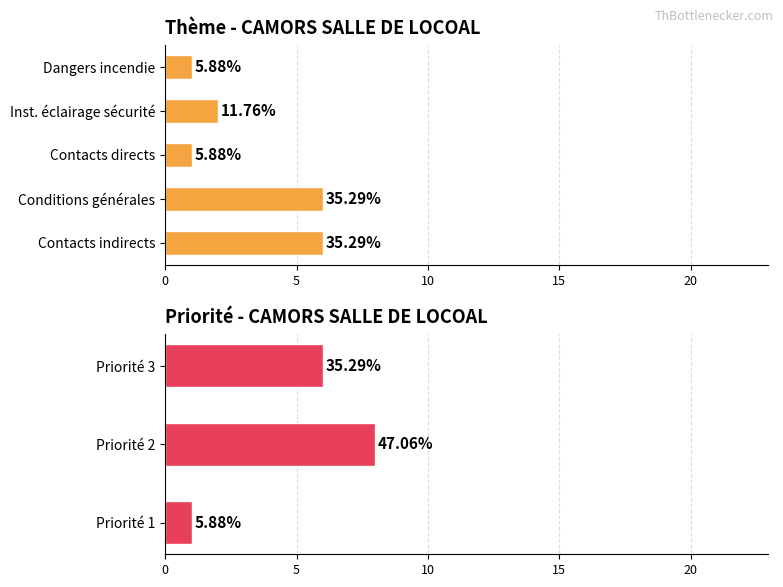

Between Priorité 3 and Priorité 2, which is larger?

Priorité 2